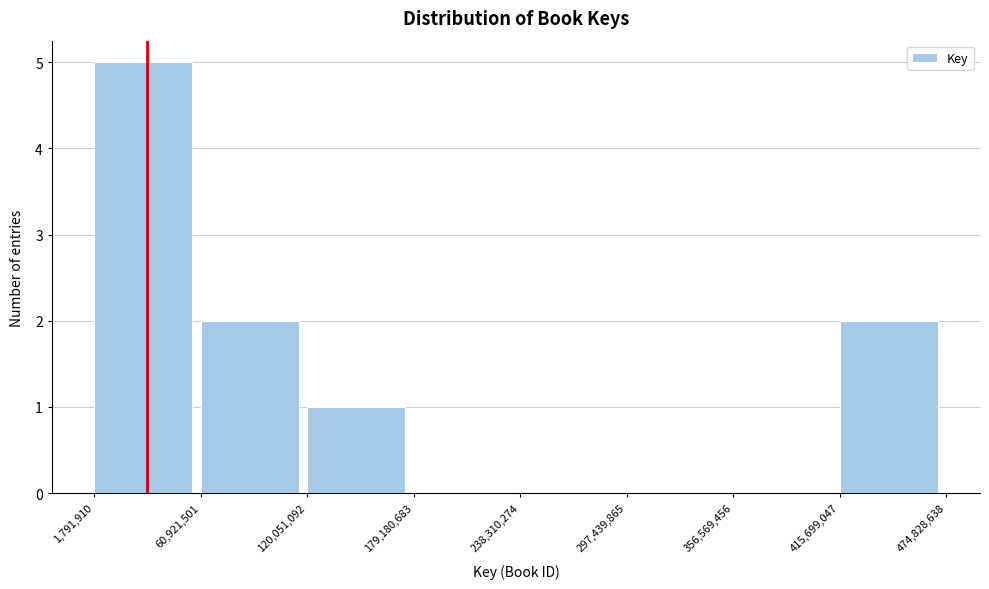

How tall is the bar that spans 60,921,501 to 120,051,092 on the x-axis? The values are not printed on the chart, so give them approximately, as read against the axis.

2